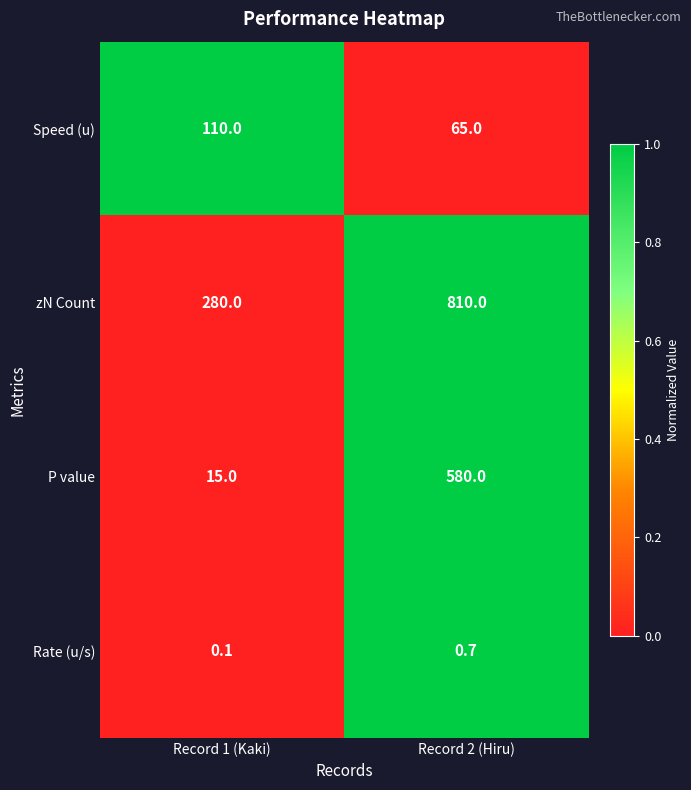

At which category is the sum across all series the highest?

Record 2 (Hiru)